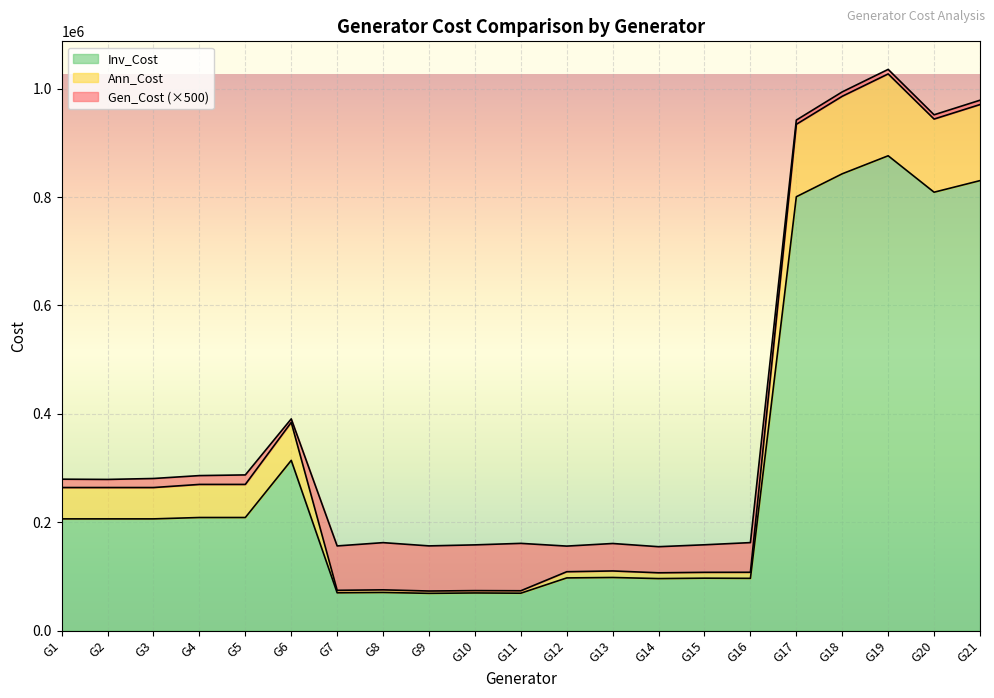

What is the maximum value for Inv_Cost?

876323.1